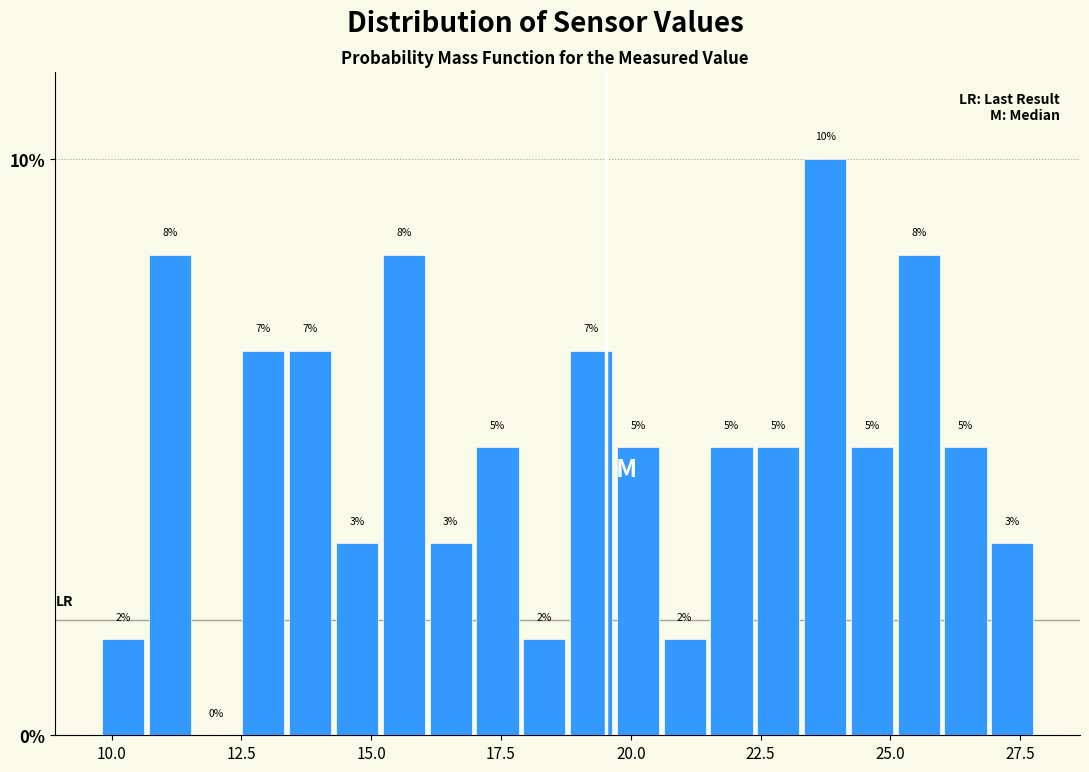

Read against the x-axis, roughly where is the centre of the tallest bar?

23.5